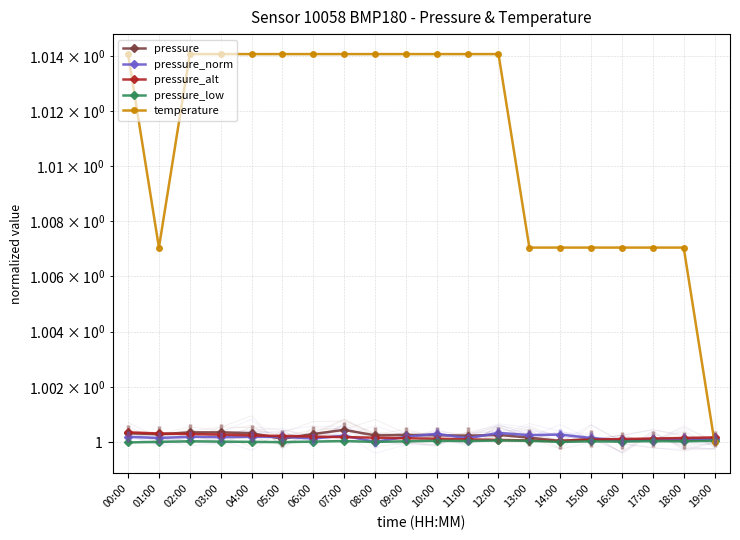

At which category does the chart reach its peak across all series?

00:00